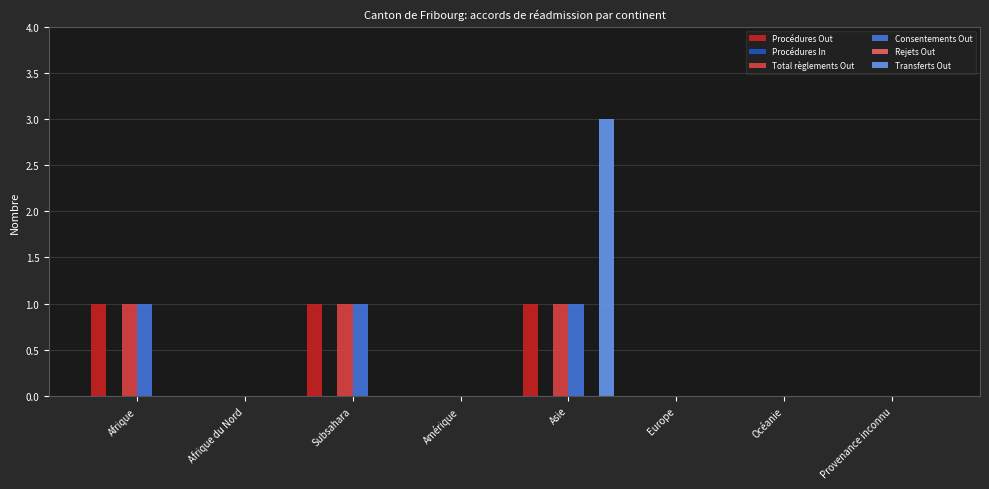

Reading left to right, list all the values displayed in this chart.

Procédures Out: 1	0	1	0	1	0	0	0
Procédures In: 0	0	0	0	0	0	0	0
Total règlements Out: 1	0	1	0	1	0	0	0
Consentements Out: 1	0	1	0	1	0	0	0
Rejets Out: 0	0	0	0	0	0	0	0
Transferts Out: 0	0	0	0	3	0	0	0